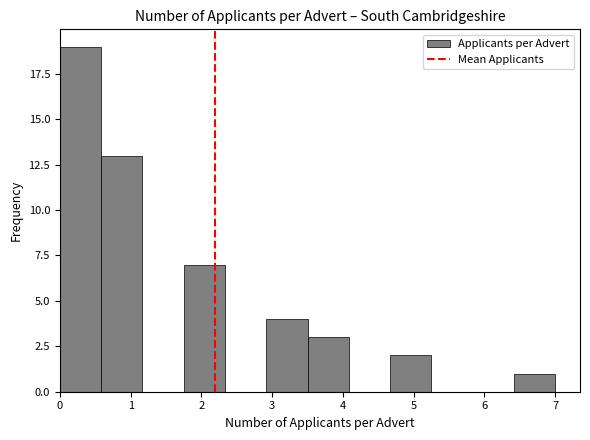

Reading left to right, list every bar in this chart as the range it spans on the x-axis followed by its height. Neither the bar edges nor the heights are printed on the chart, so give them approximately, as read against the axes.

0.0 to 0.6: 19
0.6 to 1.2: 13
1.2 to 1.8: 0
1.8 to 2.3: 7
2.3 to 2.9: 0
2.9 to 3.5: 4
3.5 to 4.1: 3
4.1 to 4.7: 0
4.7 to 5.3: 2
5.3 to 5.8: 0
5.8 to 6.4: 0
6.4 to 7.0: 1